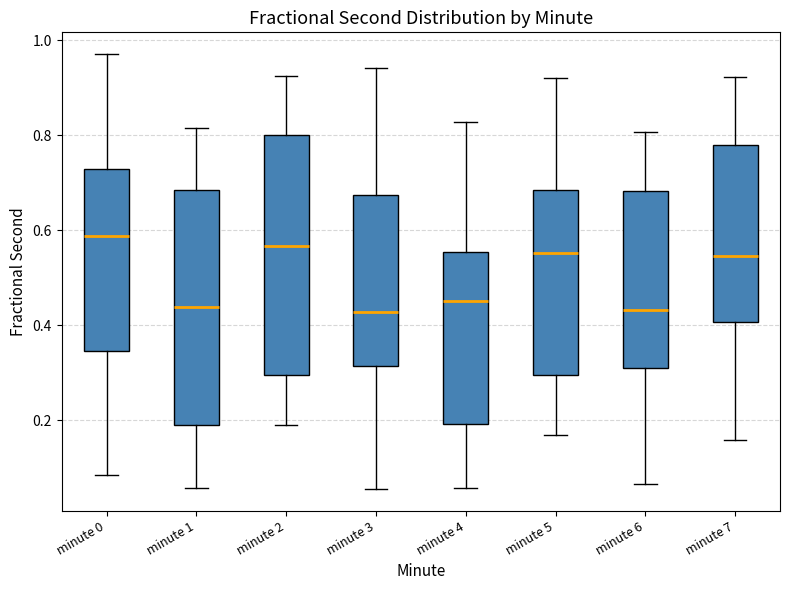

Which box's median line is the highest?

minute 0